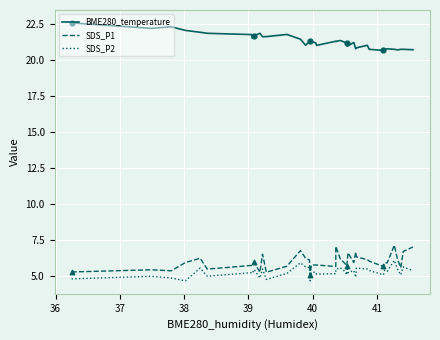

Which series reaches the minimum Y coordinate?

SDS_P2